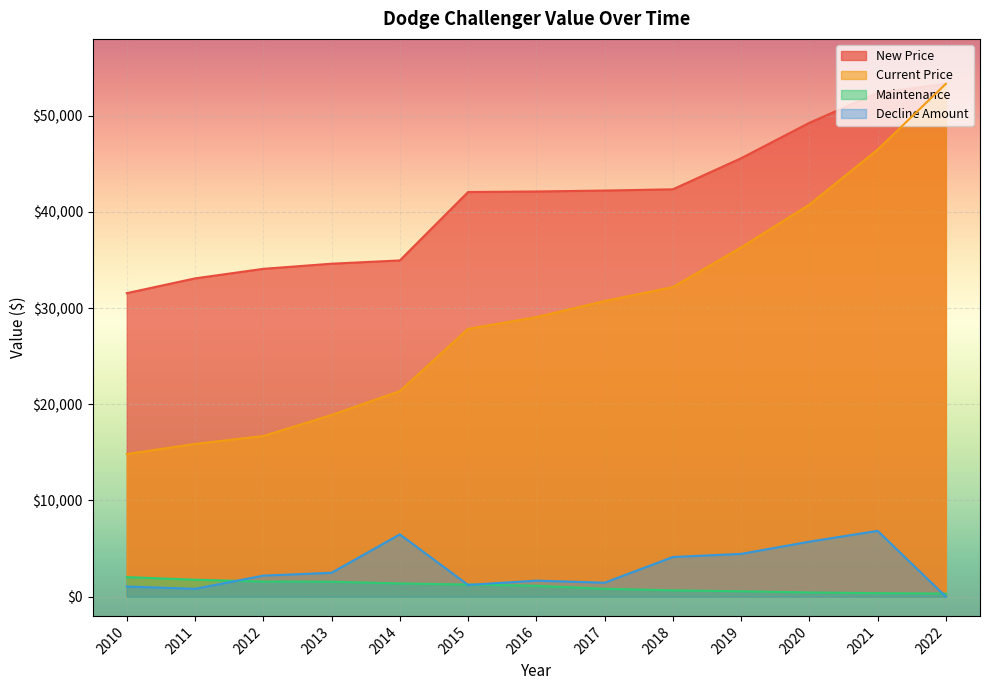

Reading left to right, extract all data points from this chart.

New Price: 2022=53330	2021=52398	2020=49274	2019=45591	2018=42360	2017=42230	2016=42133	2015=42077	2014=34963	2013=34623	2012=34089	2011=33097	2010=31561
Current Price: 2022=53330	2021=46486	2020=40766	2019=36317	2018=32194	2017=30741	2016=29072	2015=27850	2014=21374	2013=18891	2012=16704	2011=15887	2010=14834
Maintenance: 2022=317	2021=364	2020=439	2019=559	2018=659	2017=816	2016=1134	2015=1260	2014=1378	2013=1553	2012=1575	2011=1762	2010=2033
Decline Amount: 2022=0	2021=6844	2020=5720	2019=4449	2018=4123	2017=1453	2016=1669	2015=1222	2014=6476	2013=2483	2012=2187	2011=817	2010=1053